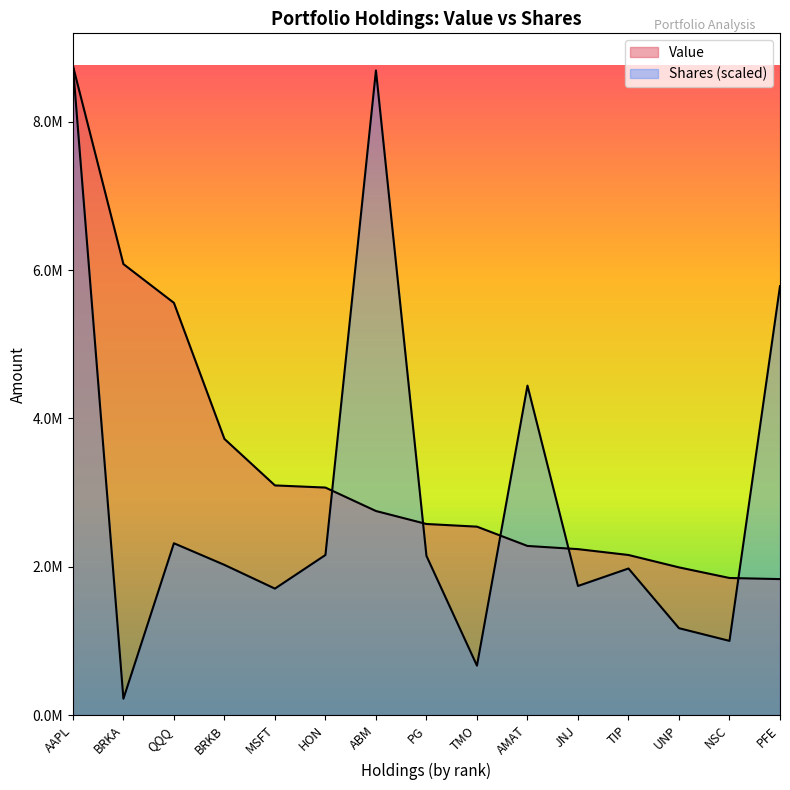

What is the average value of the Value series?

3366000.0